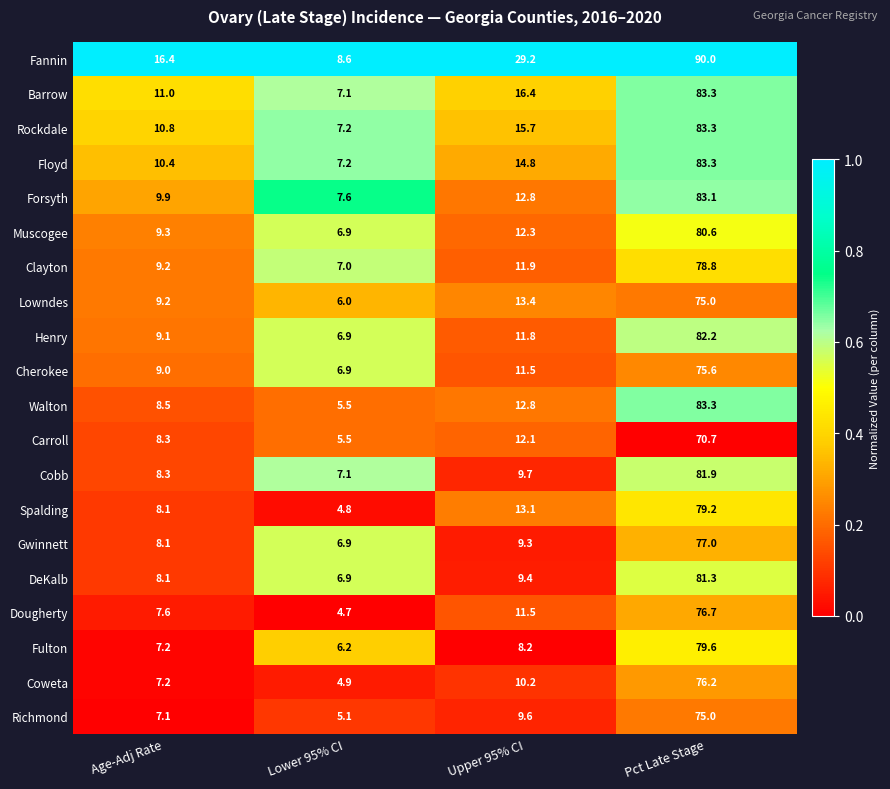

Which label corresponds to the largest value in the chart?

Pct Late Stage